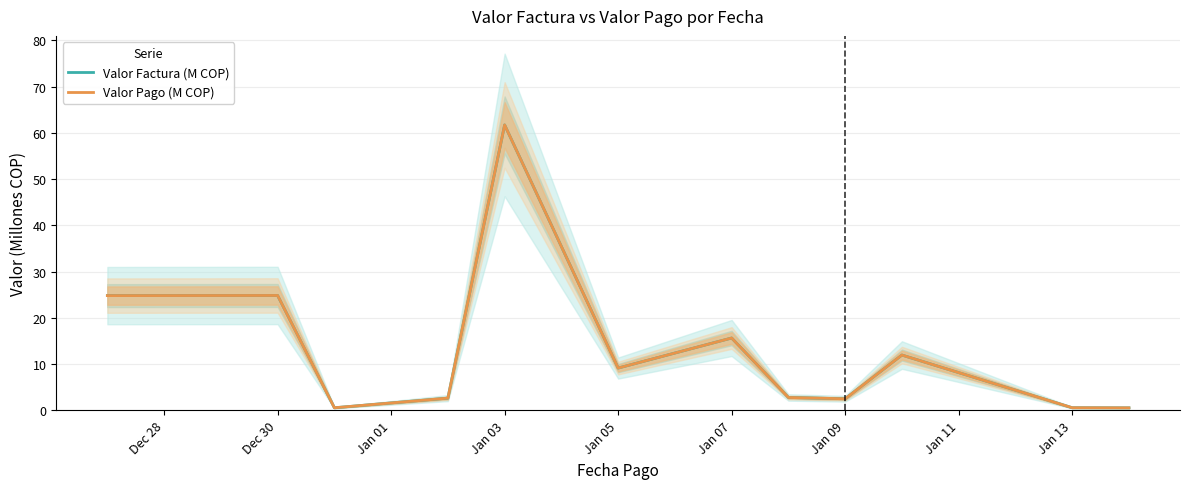

Which series changed the most between Dec 28 and Jan 07?

Valor Factura (M COP)